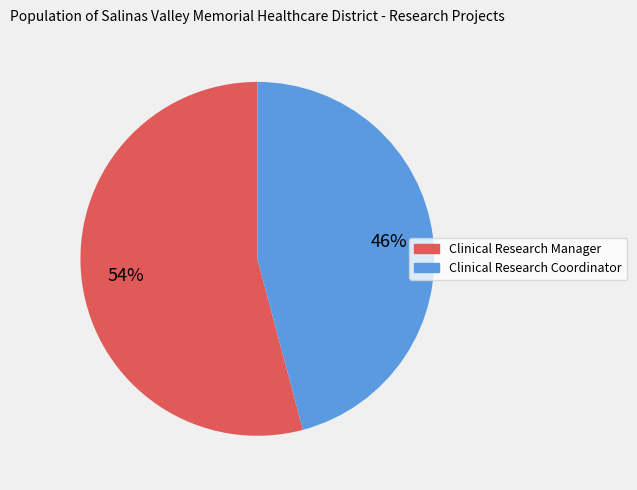

How many segments does this pie chart have?

2